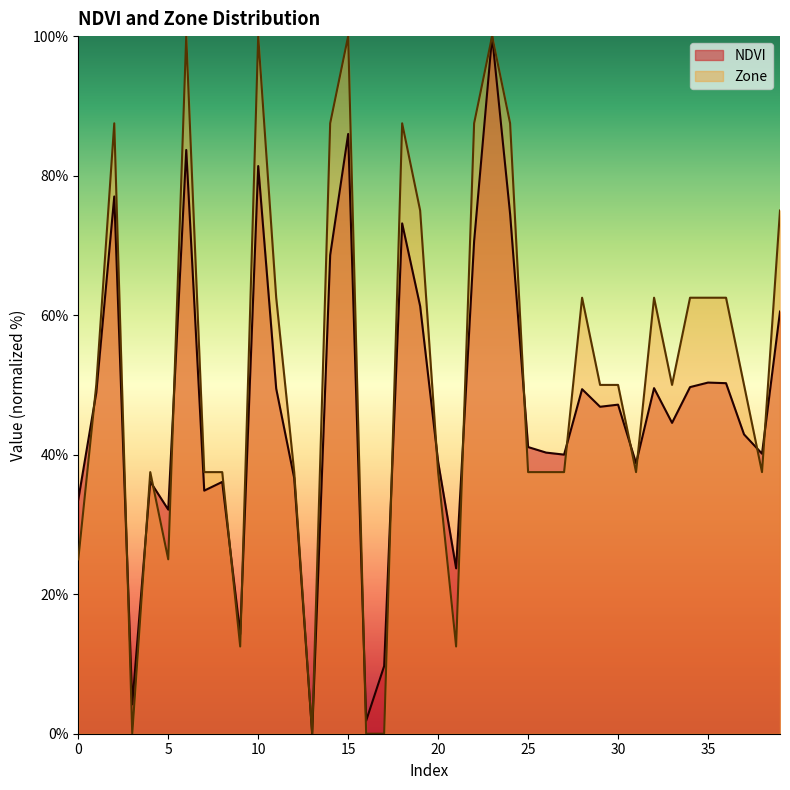

At which label does Zone reach its minimum?

3